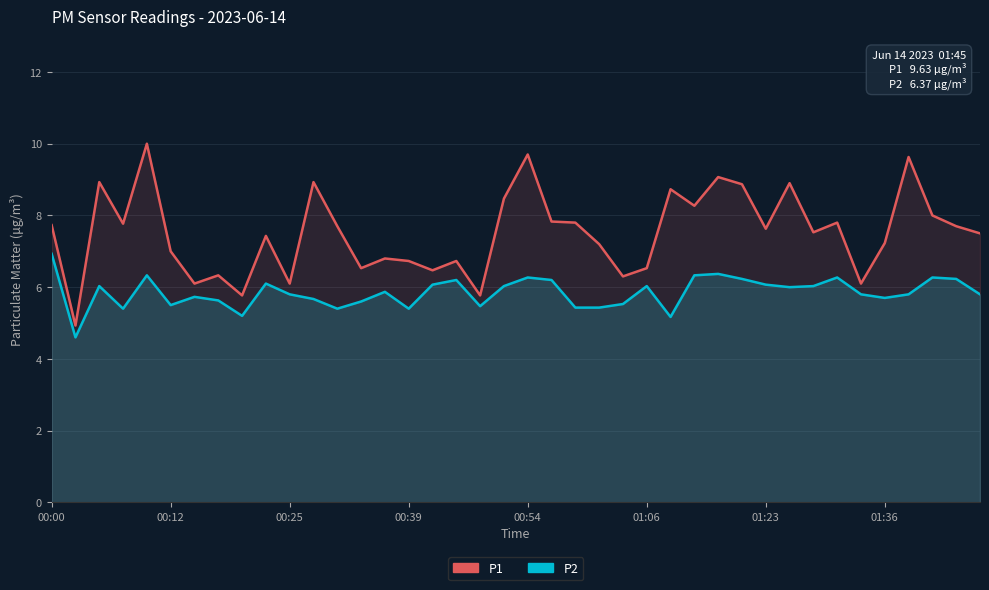

Reading left to right, extract all data points from this chart.

P2: 6.9	4.6	6.0	5.4	6.3	5.5	5.7	5.6	5.2	6.1	5.8	5.7	5.4	5.6	5.9	5.4	6.1	6.2	5.5	6.0	6.3	6.2	5.4	5.4	5.5	6.0	5.2	6.3	6.4	6.2	6.1	6.0	6.0	6.3	5.8	5.7	5.8	6.3	6.2	5.8
P1: 7.7	4.9	8.9	7.8	10.0	7.0	6.1	6.3	5.8	7.4	6.1	8.9	7.7	6.5	6.8	6.7	6.5	6.7	5.8	8.5	9.7	7.8	7.8	7.2	6.3	6.5	8.7	8.3	9.1	8.9	7.6	8.9	7.5	7.8	6.1	7.2	9.6	8.0	7.7	7.5